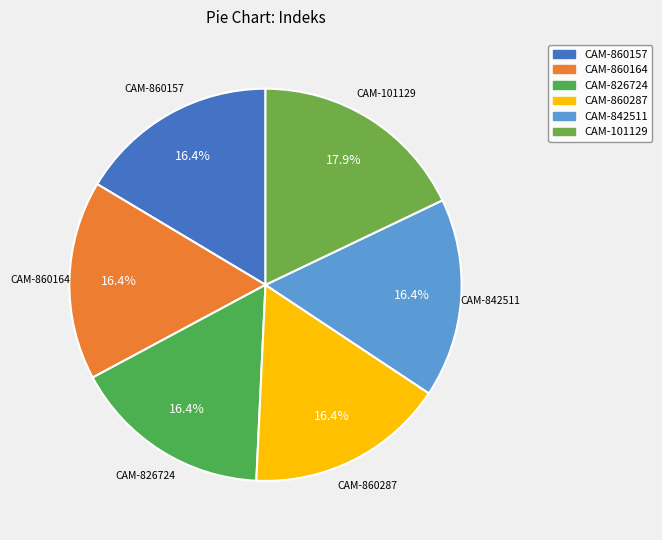

Approximately how many times larger is the value at CAM-860157 compared to CAM-826724?

1.0